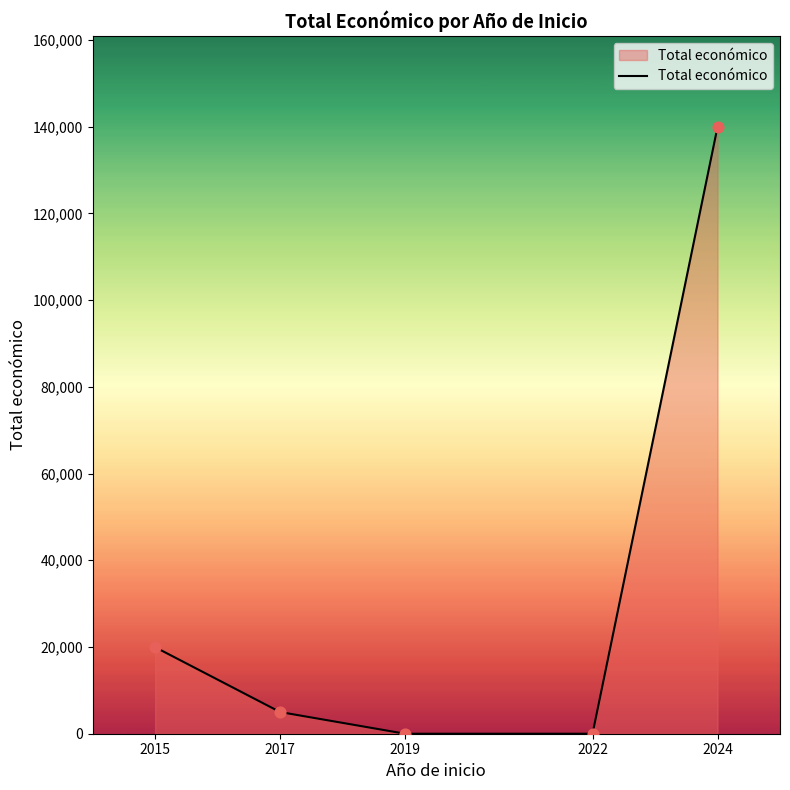

What is the change in value from 2022 to 2024?

+139900